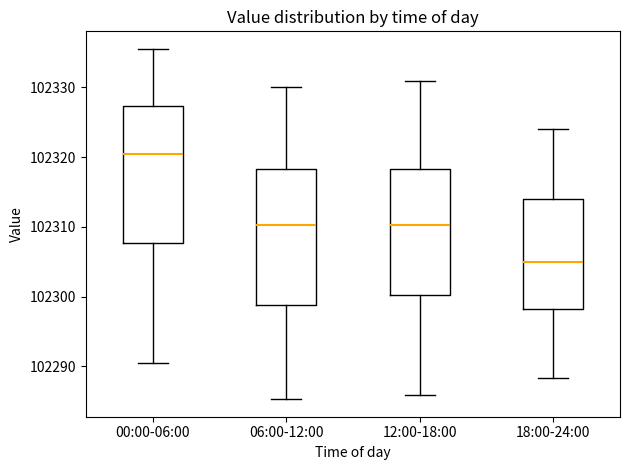

Which box has the highest median line?

00:00-06:00